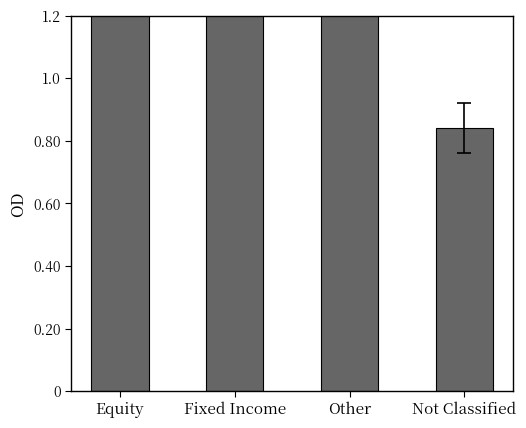

List the labels in order of value, largest first.

Fixed Income, Equity, Other, Not Classified